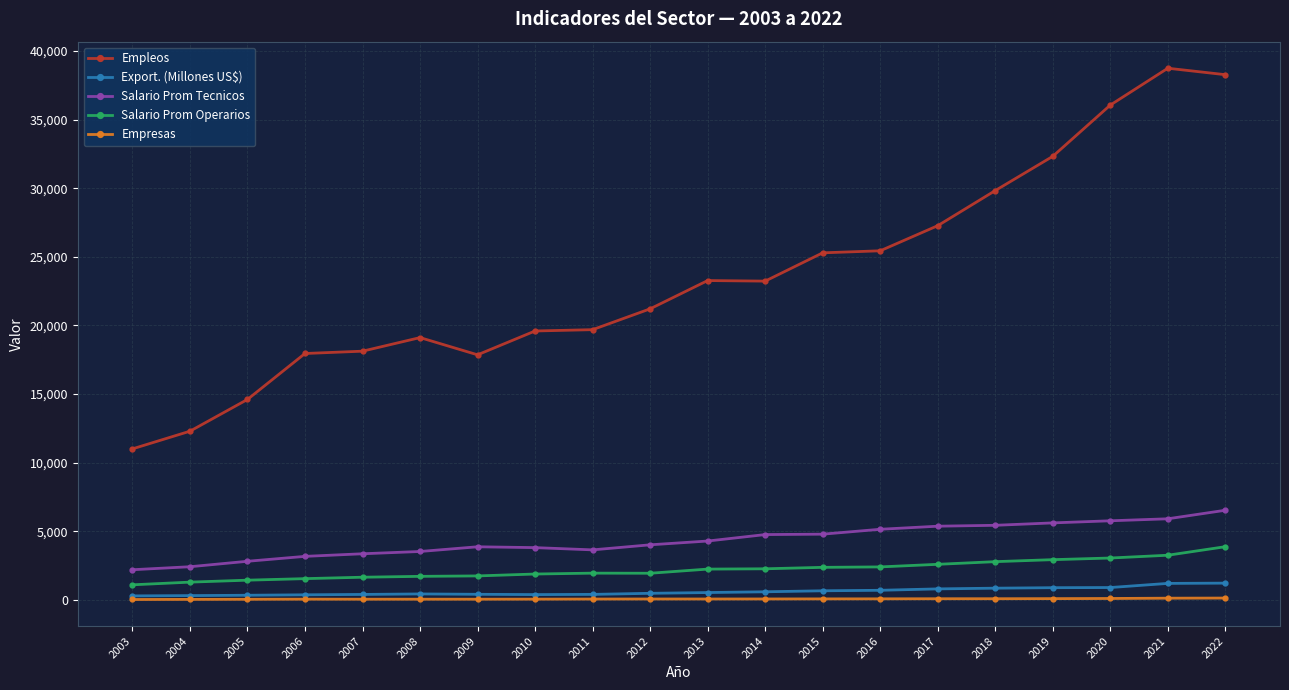

What is the maximum value for Empleos?

38749.0